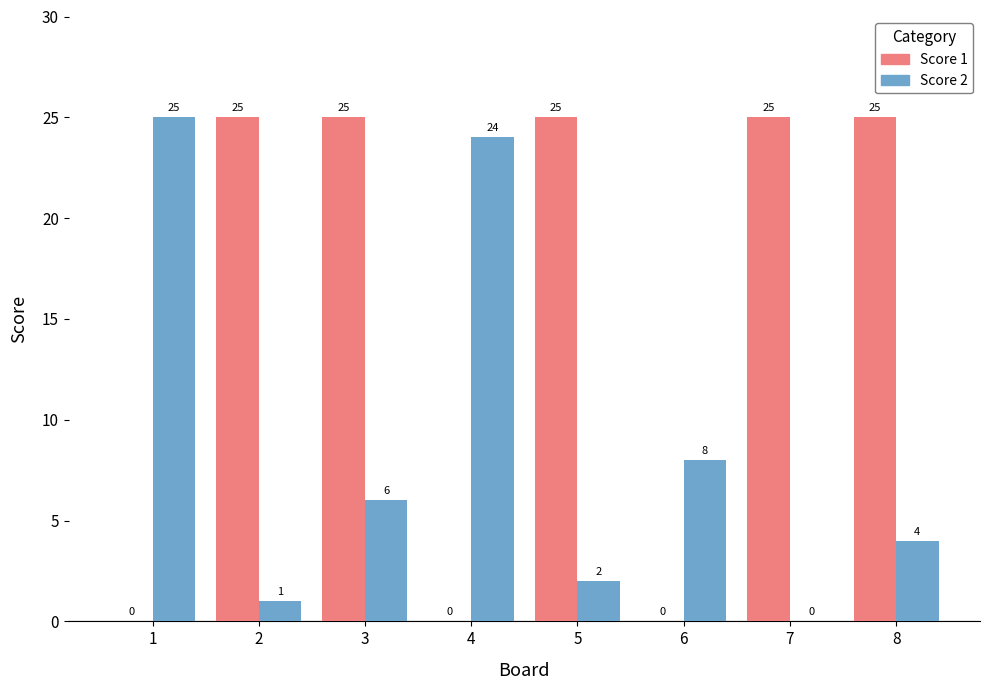

Reading left to right, list all the values displayed in this chart.

Score 1: 0	25	25	0	25	0	25	25
Score 2: 25	1	6	24	2	8	0	4